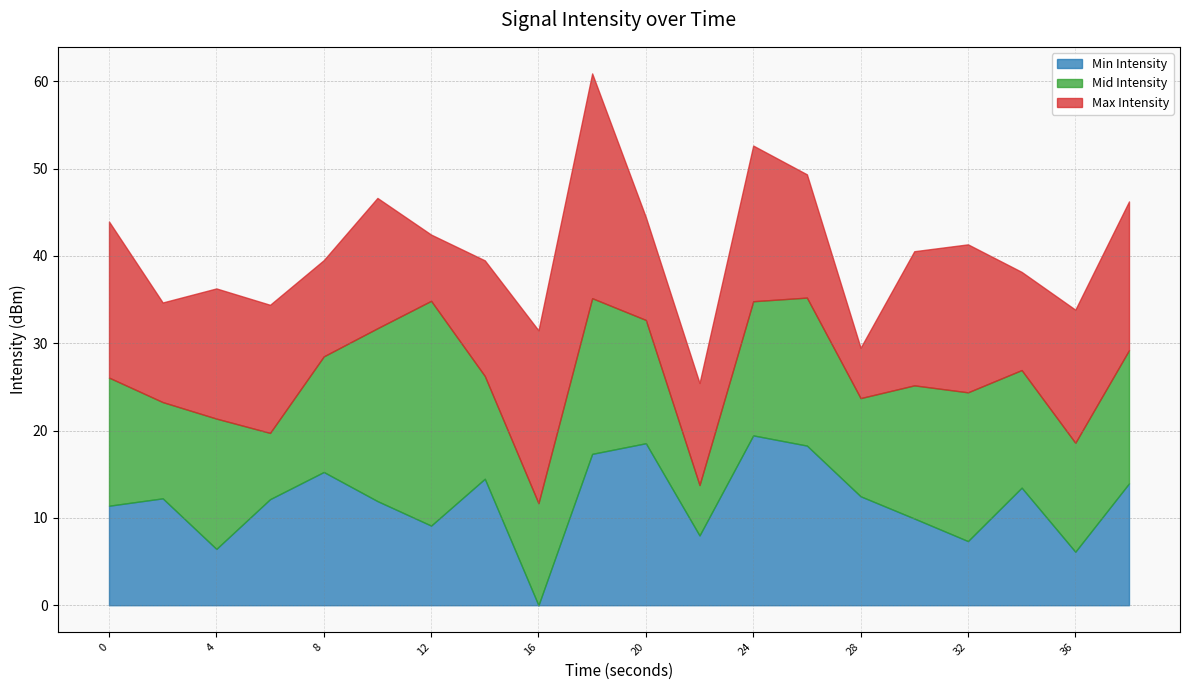

At which label does Min Intensity reach its minimum?

16